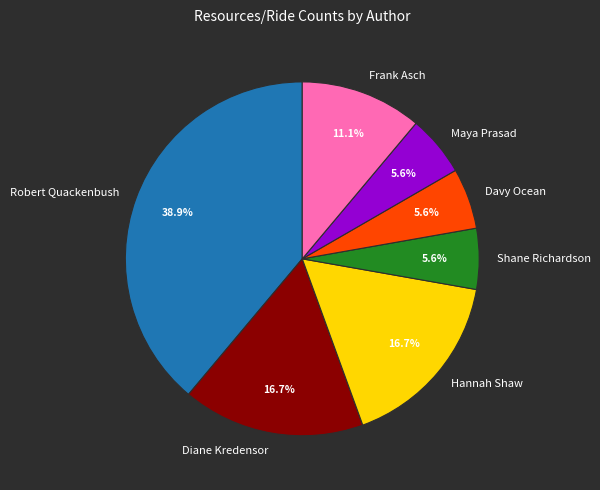

To the nearest percent, what is the difference between the largest and smallest slice percentages?

33%